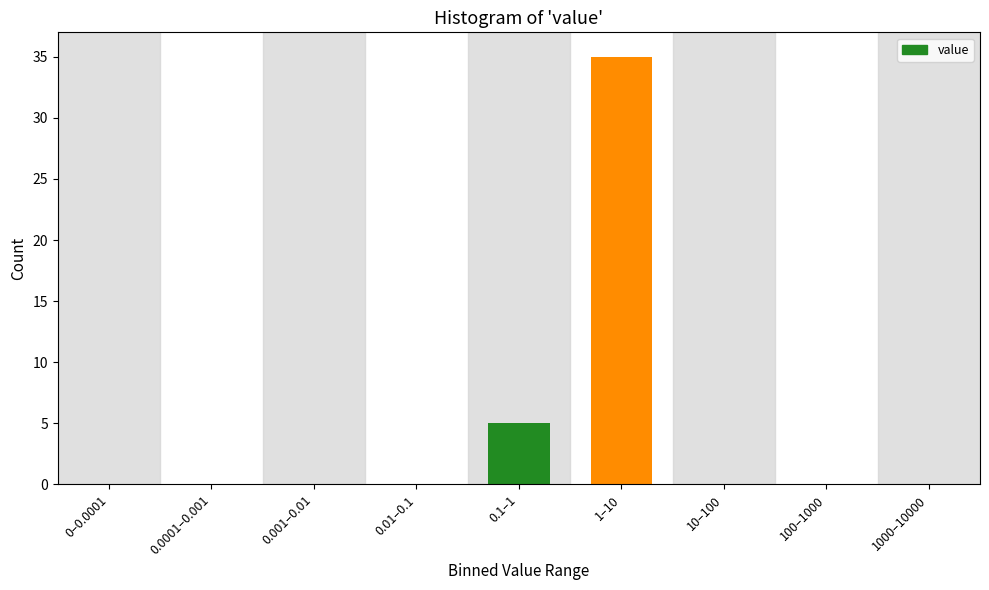

Reading right to left, transcribe all the data shown in this chart.

1000–10000=0	100–1000=0	10–100=0	1–10=35	0.1–1=5	0.01–0.1=0	0.001–0.01=0	0.0001–0.001=0	0–0.0001=0